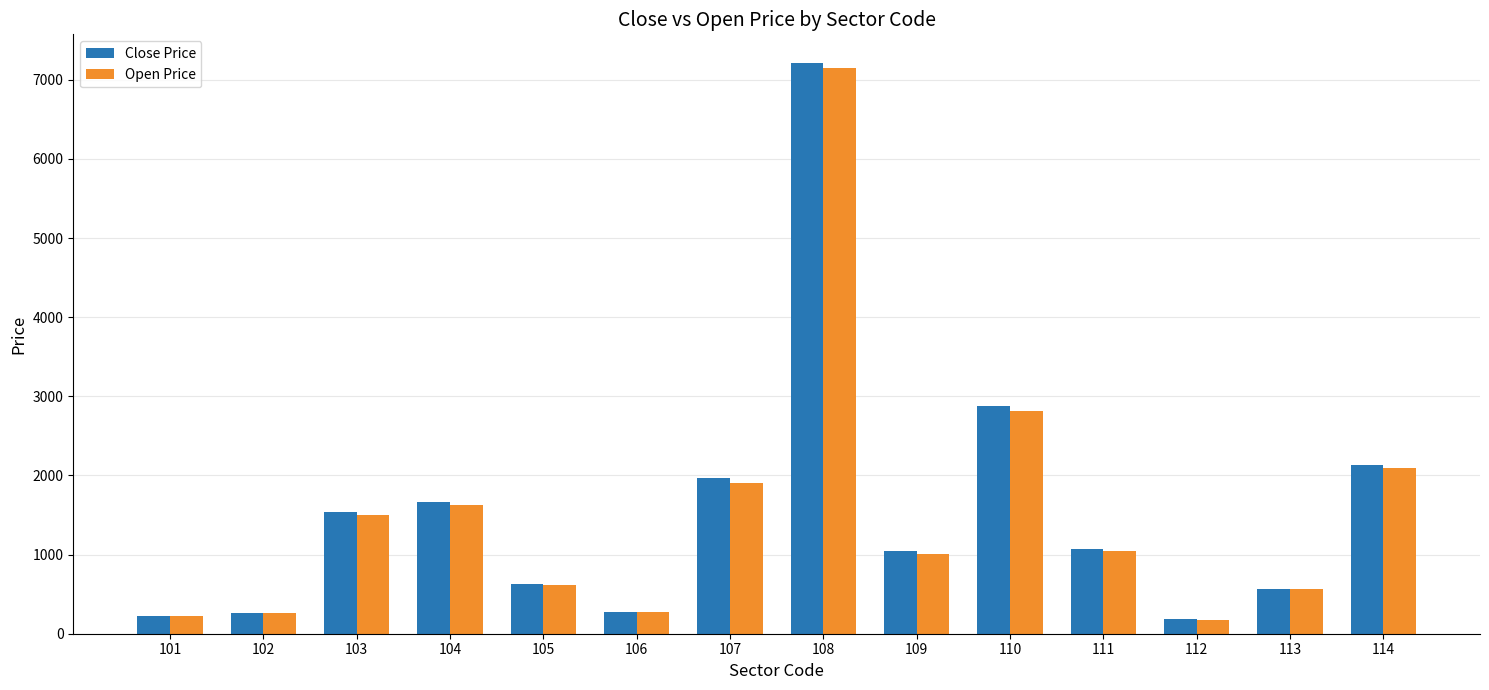

What is the sum of all Close Price values?

21622